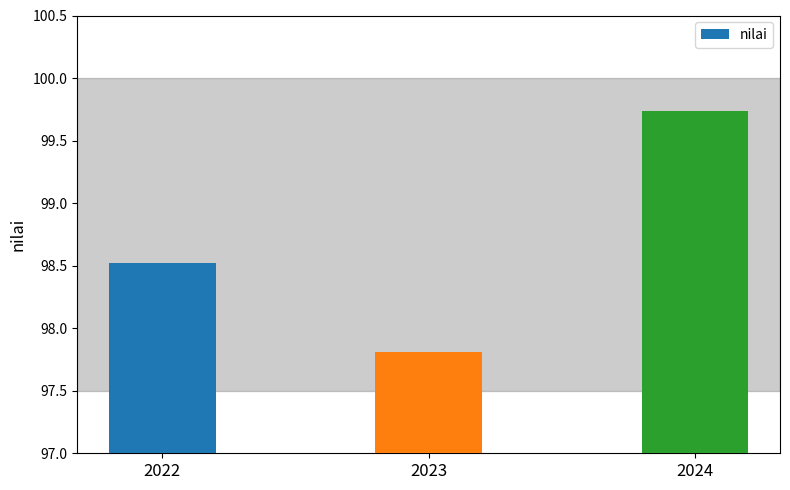

What is the smallest value displayed?

97.8